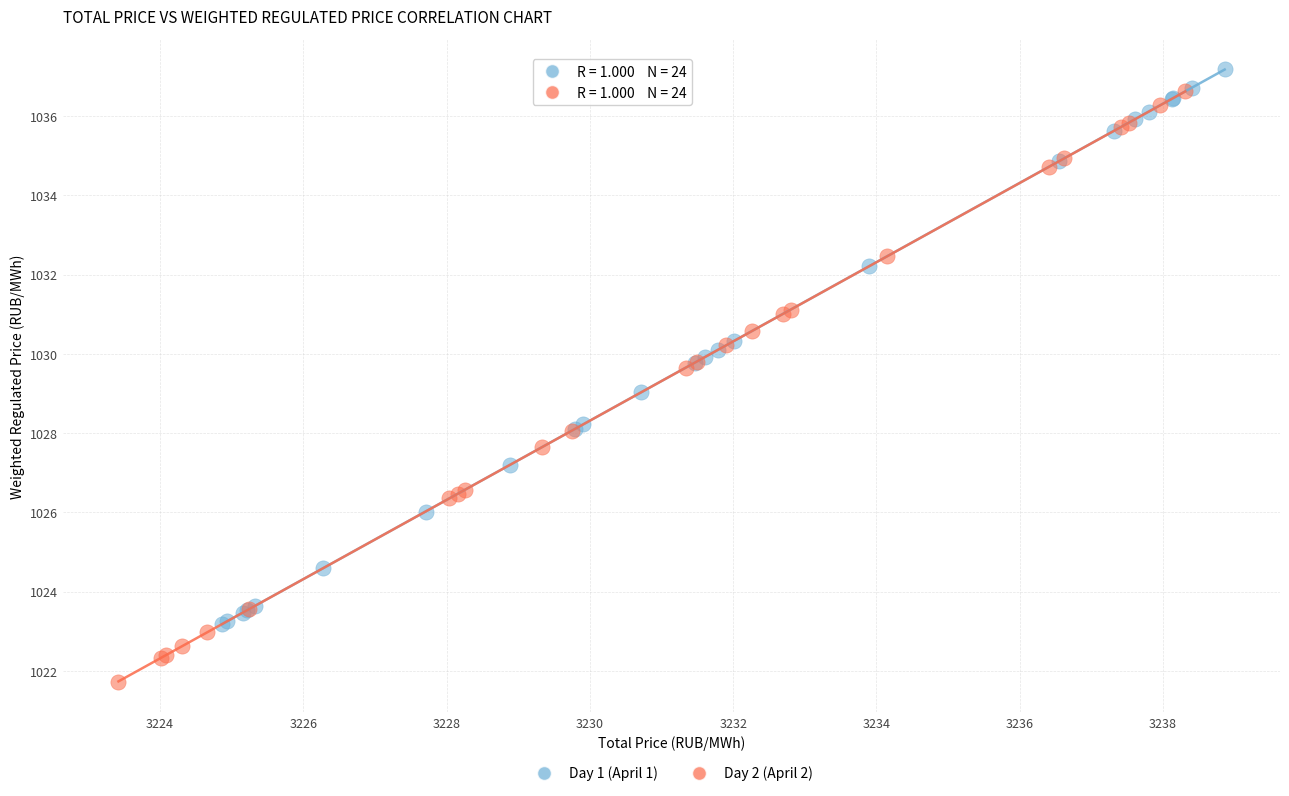

Which series contains the highest Y value?

Day 1 (April 1)